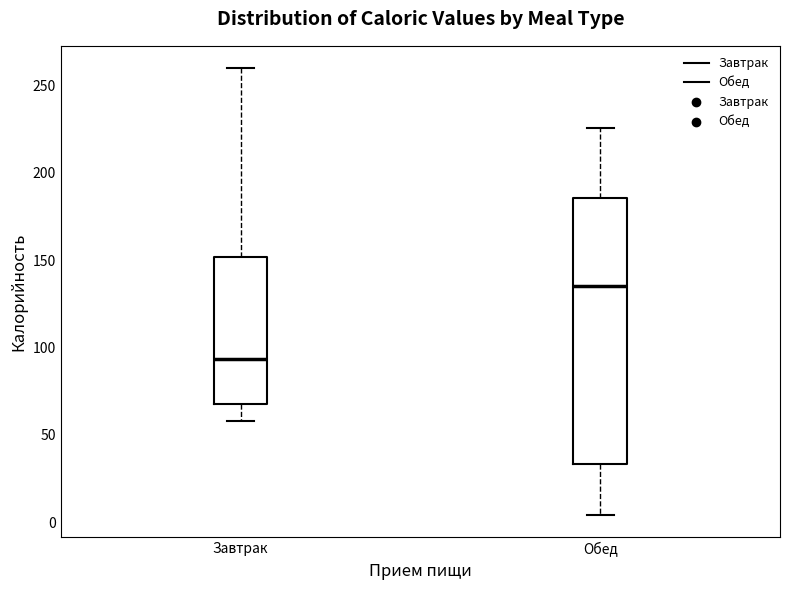

Reading left to right, transcribe this box plot: for each box, give where its median line is, the range the box spans, and where its two whiskers end, as read against the y-axis. The values are not printed on the chart, so give them approximately, as read against the axis.

Завтрак: median 95, box 70 to 150, whiskers 60 to 260
Обед: median 135, box 35 to 185, whiskers 5 to 225